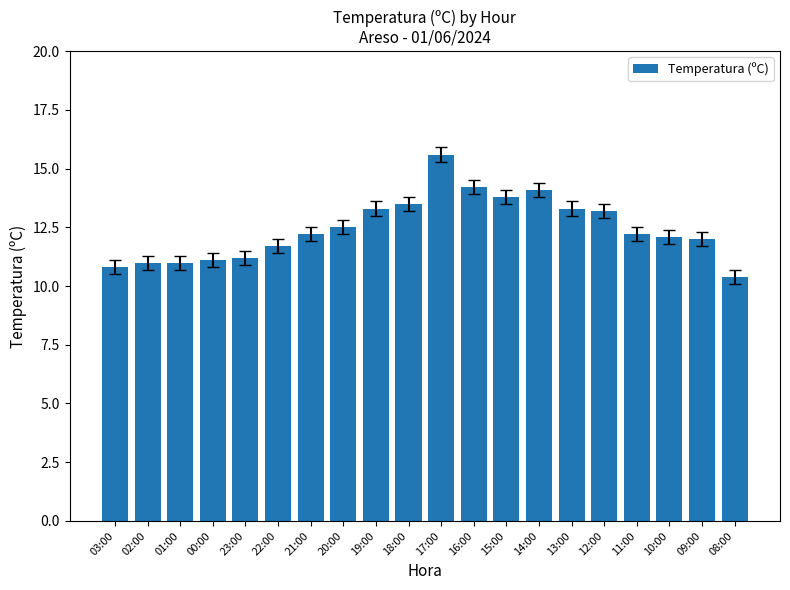

What is the difference between the second highest and minimum values?

3.8